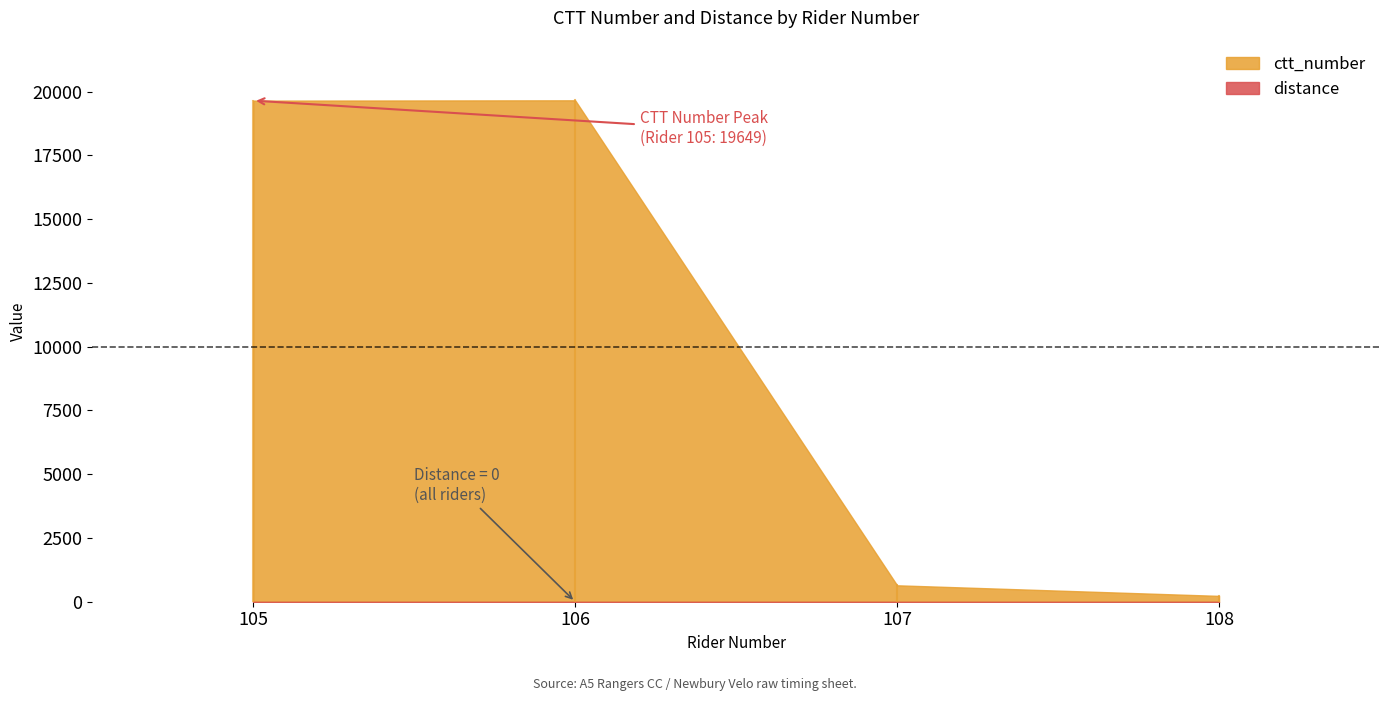

Rank the series by their average value, from lowest to highest.

distance, ctt_number